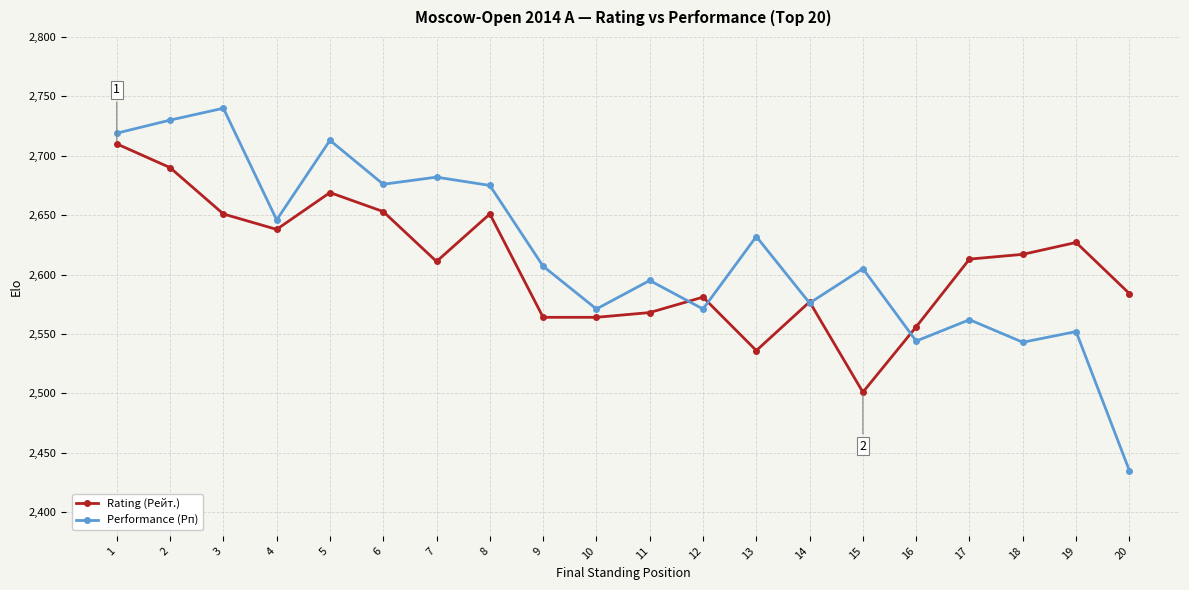

At which category does the chart reach its minimum across all series?

20